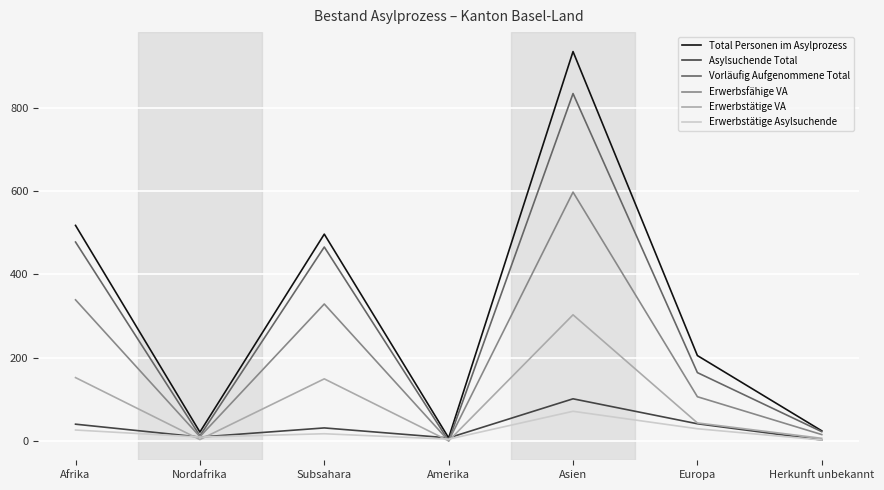

At which label does Vorläufig Aufgenommene Total first exceed 164?

Afrika